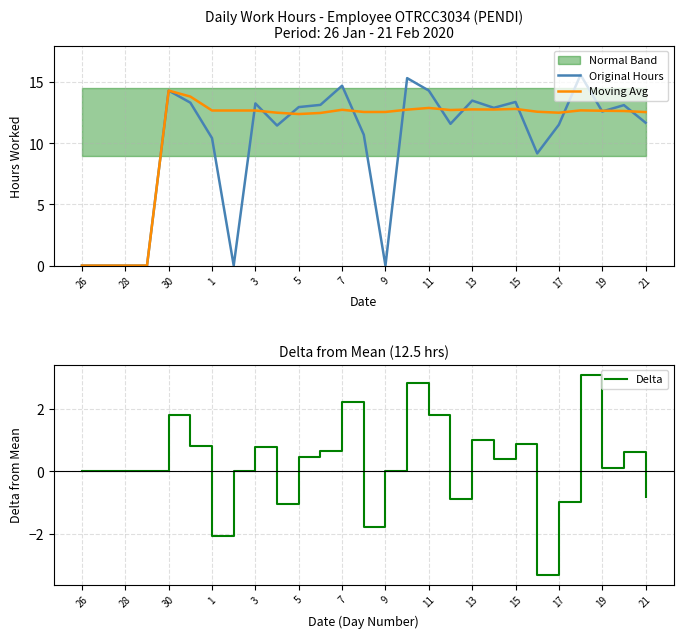

True or false: Original Hours and Delta intersect in this chart.

False